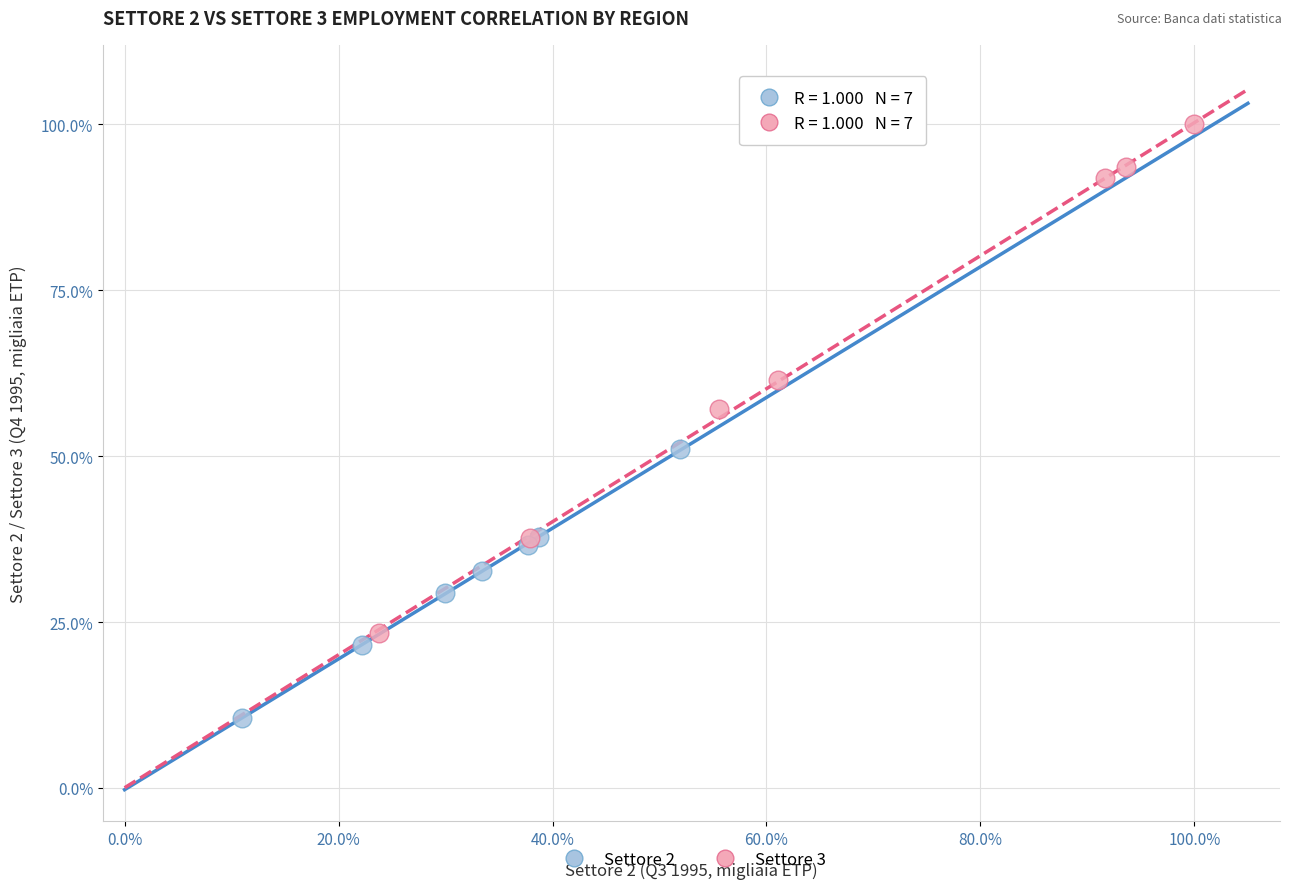

What are all the series names shown in the legend?

Settore 2, Settore 3